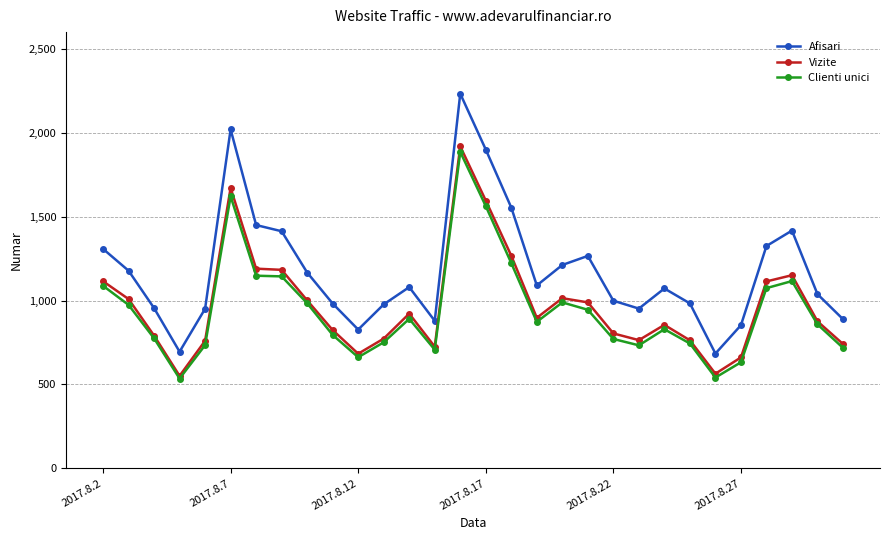

What is the value of the Afisari point at the 22nd from the left?

952